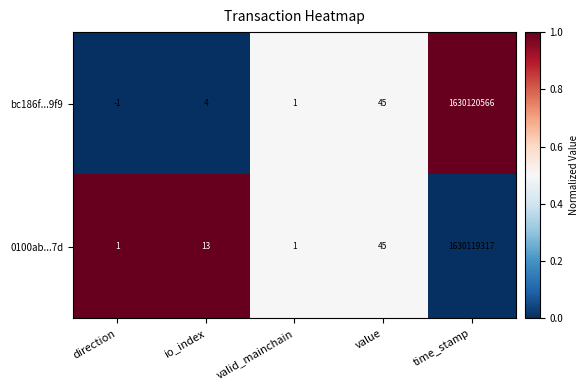

Reading left to right, transcribe all the data shown in this chart.

bc186f...9f9: direction=-1	io_index=4	valid_mainchain=1	value=45	time_stamp=1630120566
0100ab...7d: direction=1	io_index=13	valid_mainchain=1	value=45	time_stamp=1630119317